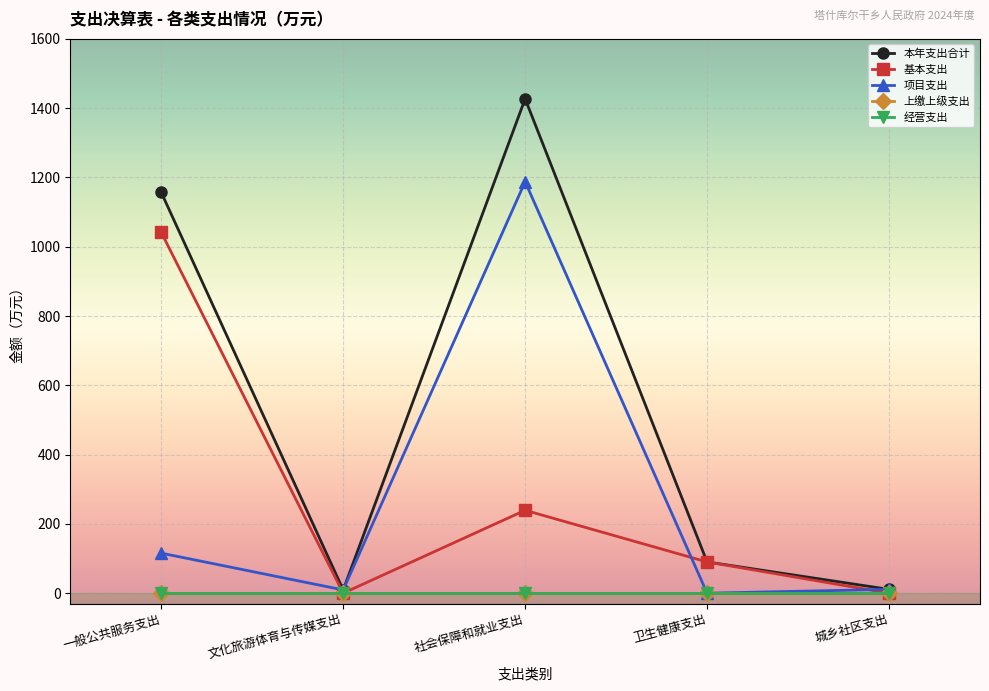

At which label is 基本支出 closest to 520?

社会保障和就业支出